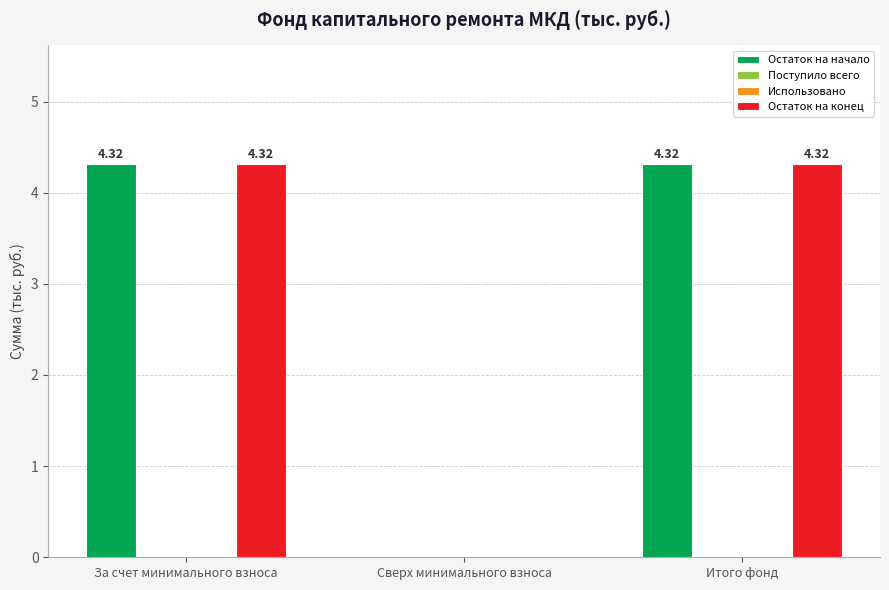

What is the spread (max minus min) of values at За счет минимального взноса?

4.3